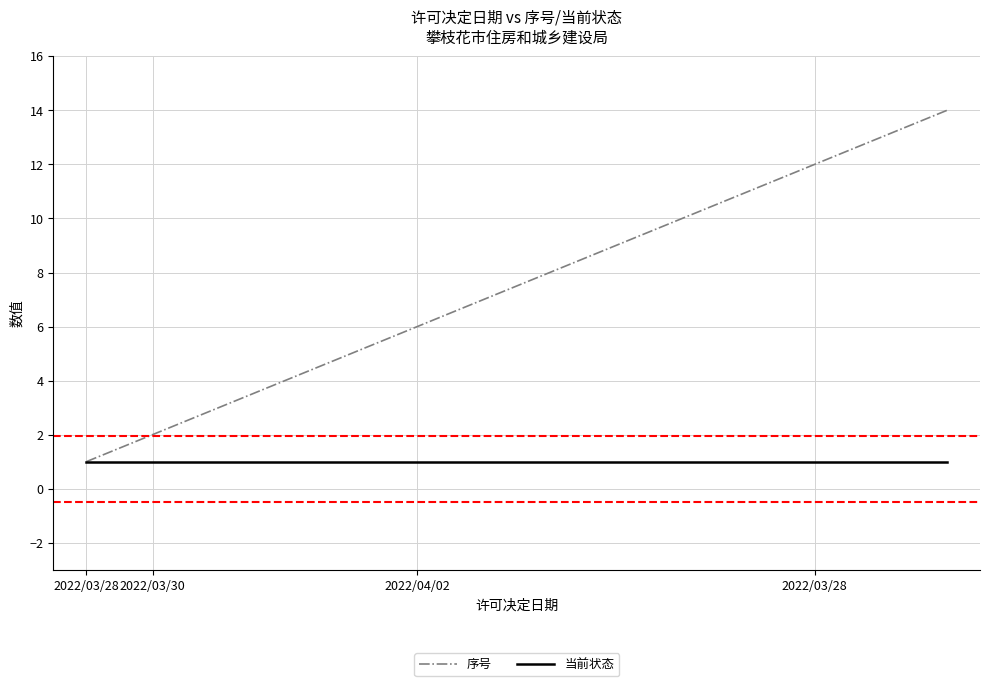

Which series has the largest range (max minus min)?

序号